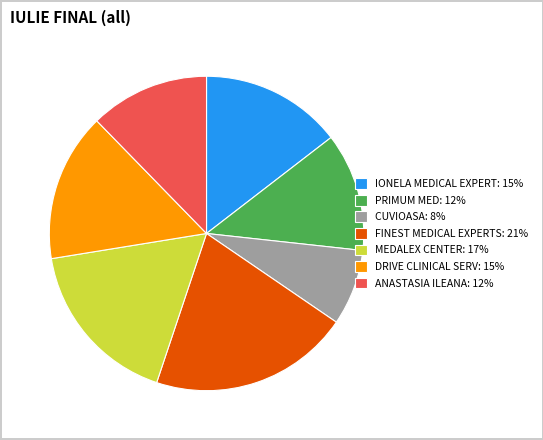

Do MEDALEX CENTER: 17% and ANASTASIA ILEANA: 12% together represent more than half of the pie?

No